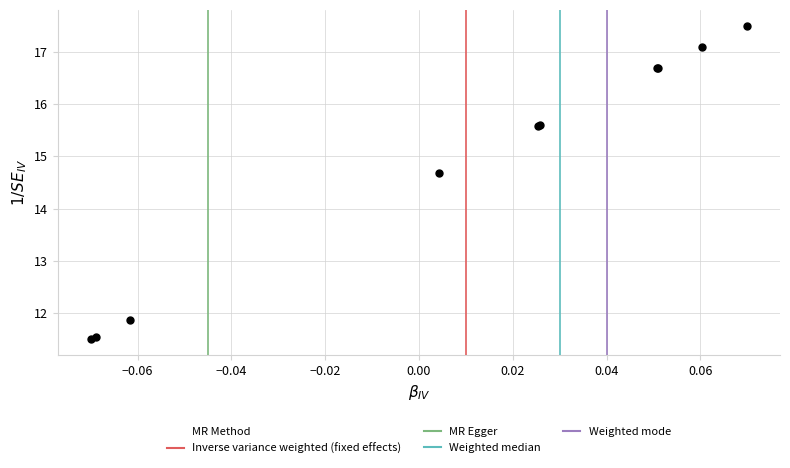

What Y value in the scatter plot is closest to 14?

14.7